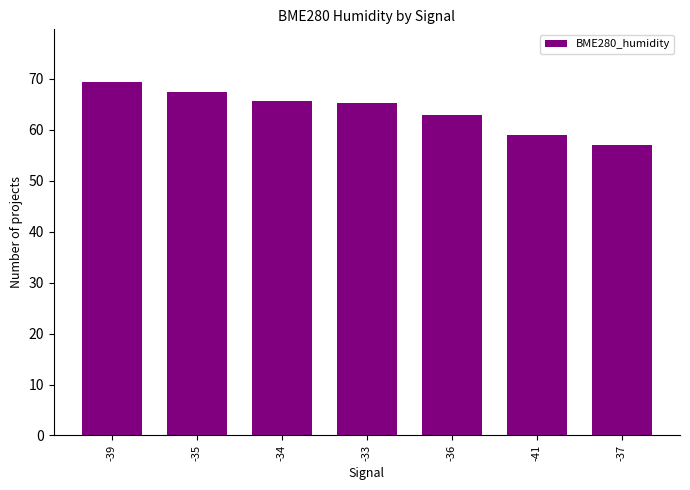

What is the change in value from -41 to -37?

-2.0